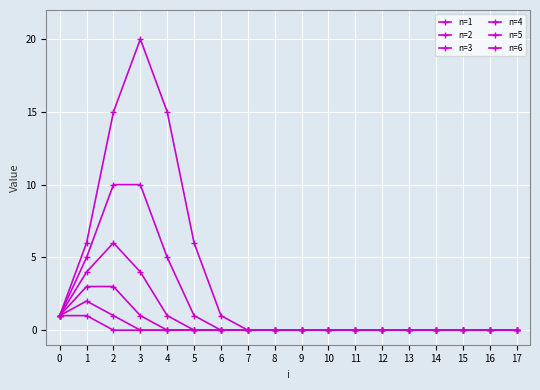

True or false: n=6 and n=2 intersect in this chart.

False